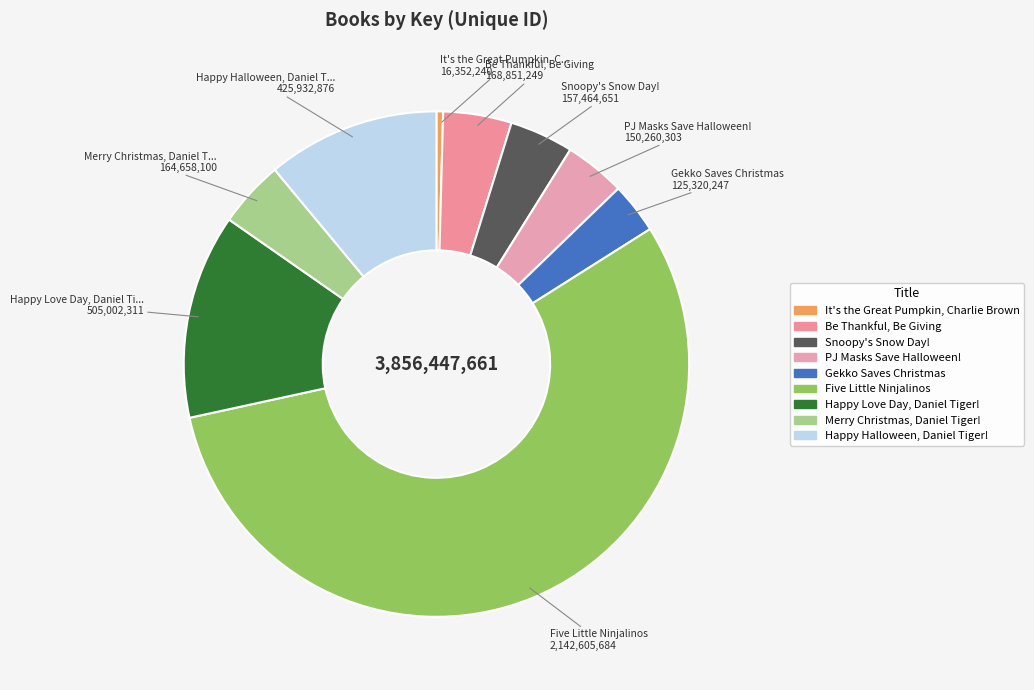

How many segments does this pie chart have?

9